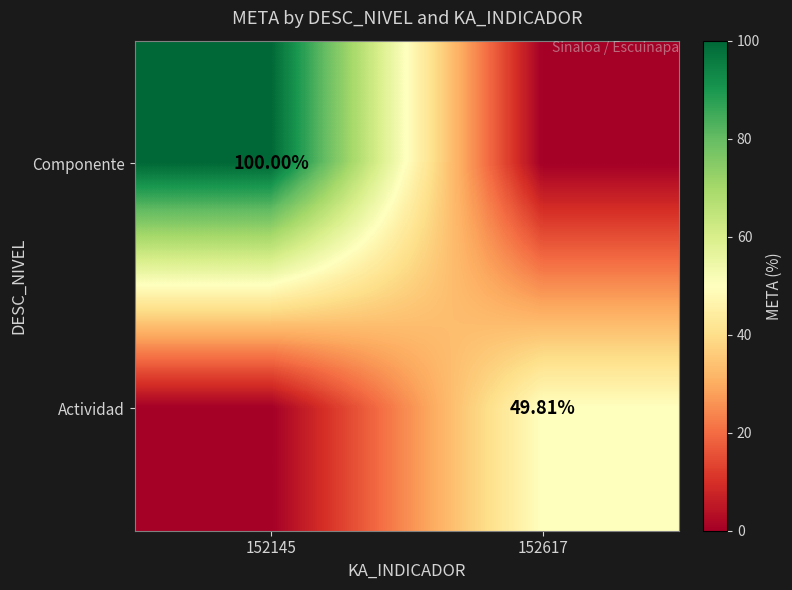

How many values in Componente are above zero?

1